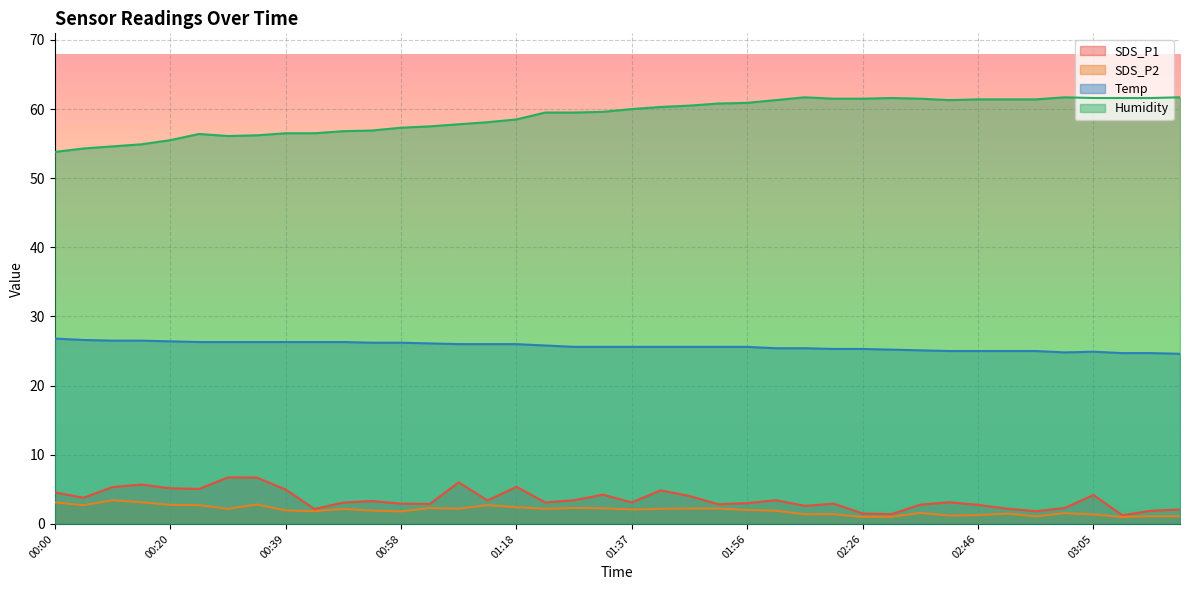

How many lines are shown in the chart?

4